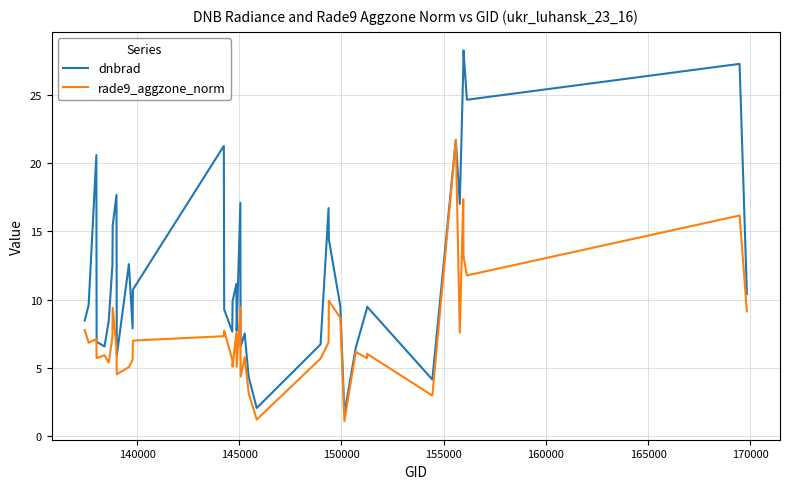

What is the average value of the dnbrad series?

12.1